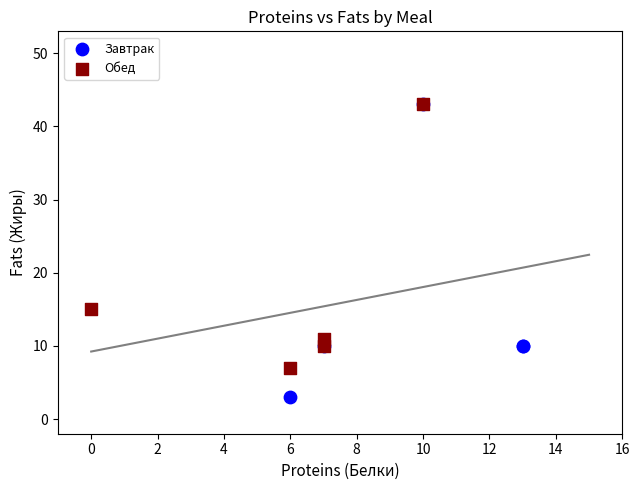

Which series has the widest spread of Y values?

Завтрак